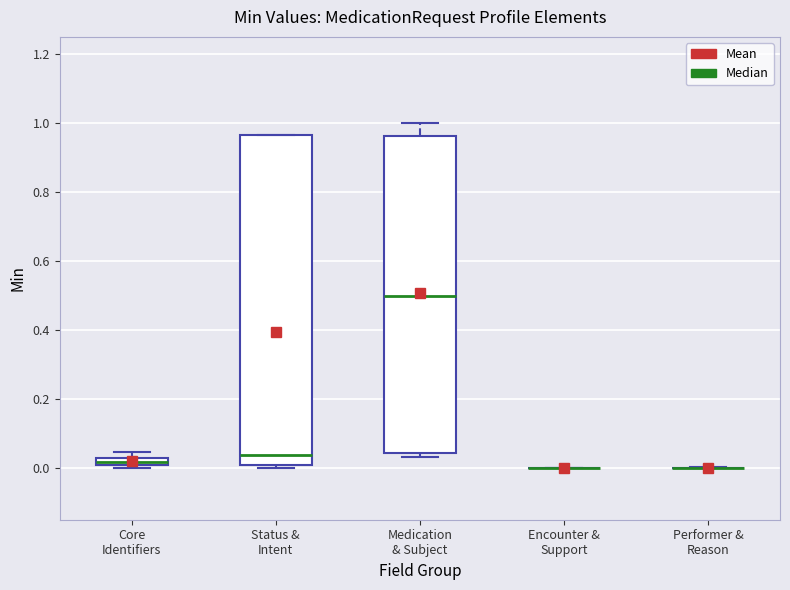

Which box is the tallest, from its lower edge to its upper edge?

Status & Intent